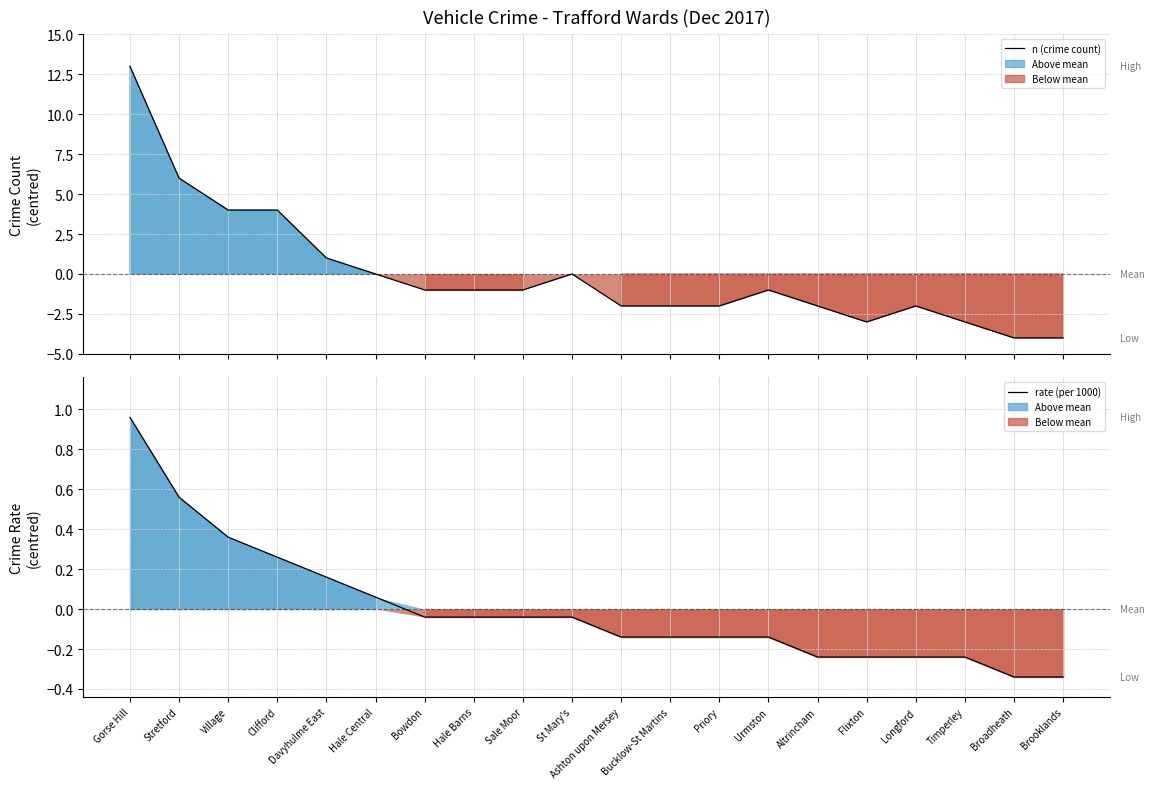

How many positive values does the rate (per 1000) series have?

6